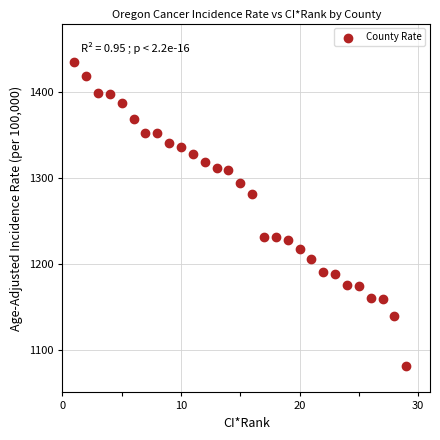

What is the range of X values (max minus min)?

28.0